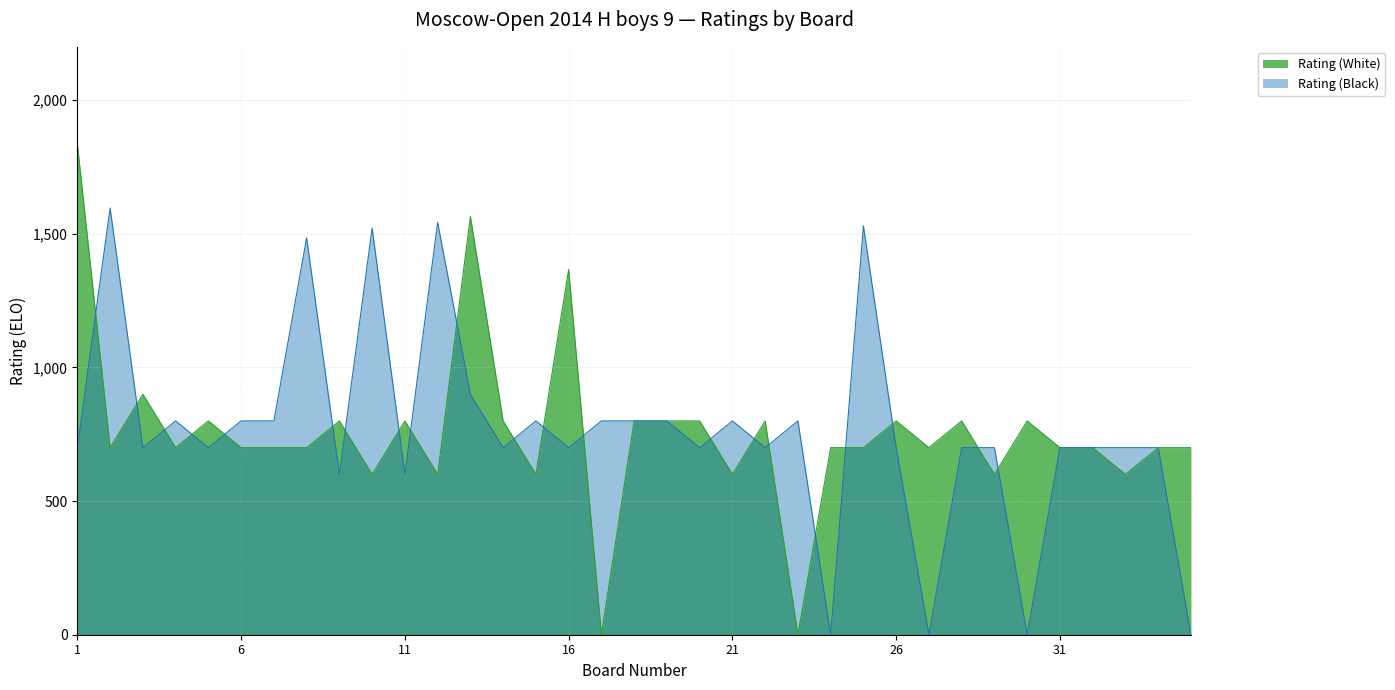

The Rating (Black) series shows 426 at 10. True or false?

False